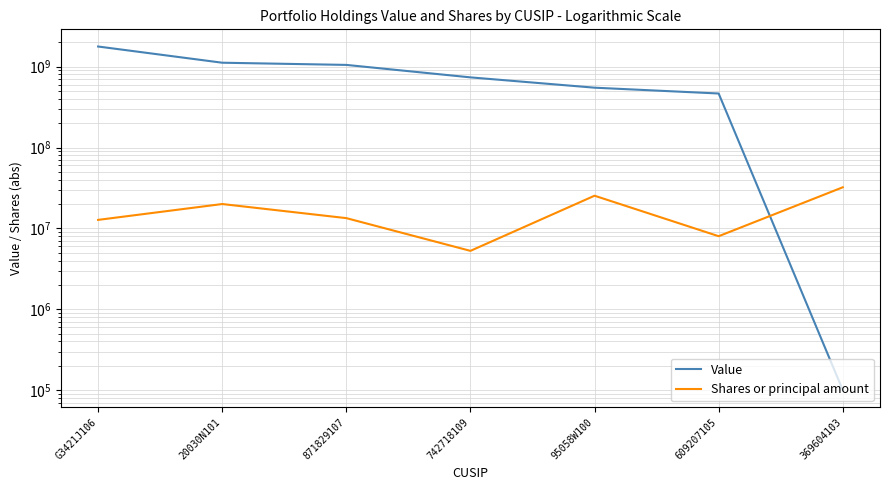

Reading left to right, transcribe all the data shown in this chart.

Value: 1773802000	1118120000	1050536000	736679000	549227000	465315000	100000
Shares or principal amount: 12728931	19991416	13382626	5269523	25333339	7997848	32201472